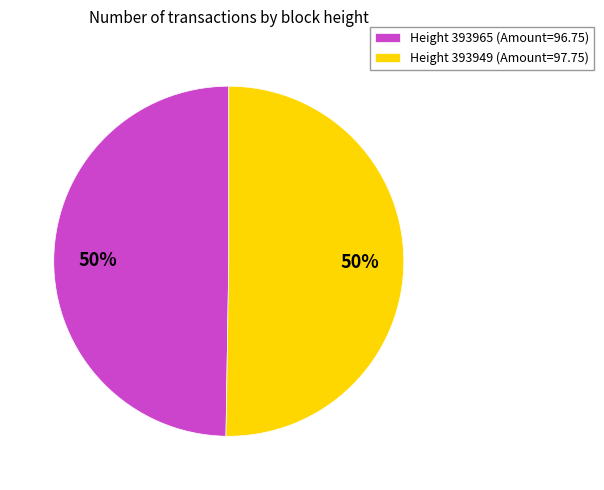

Do Height 393965 (Amount=96.75) and Height 393949 (Amount=97.75) together represent more than half of the pie?

Yes